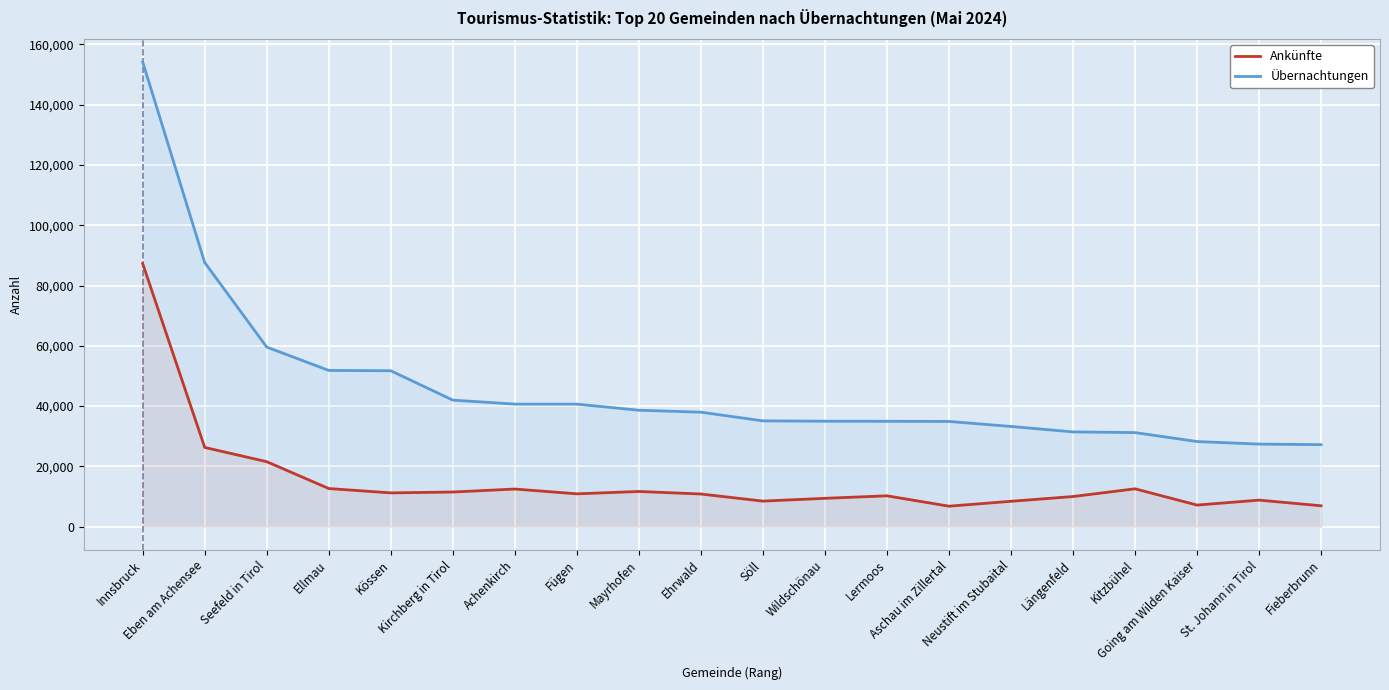

True or false: Übernachtungen and Ankünfte cross at least once.

False